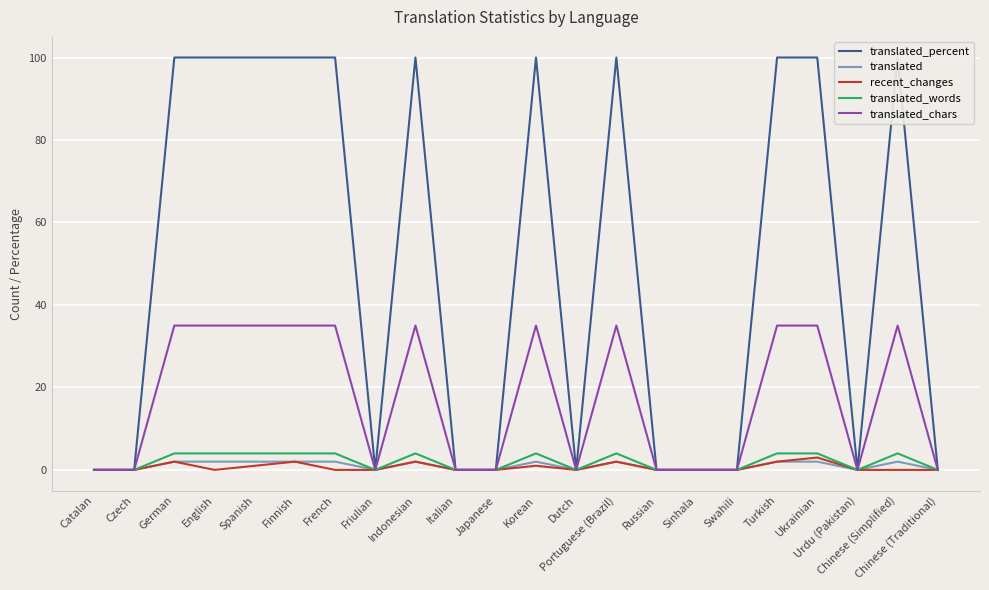

In translated_chars, how many points are higher than both neighbors (excluding endpoints)?

4